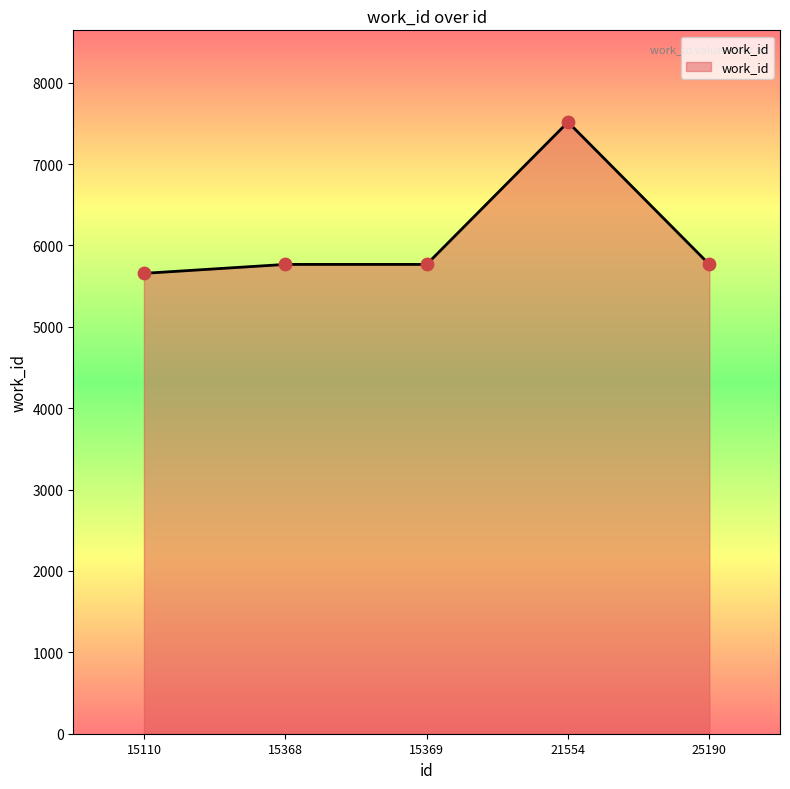

Between 15368 and 21554, which is larger?

21554